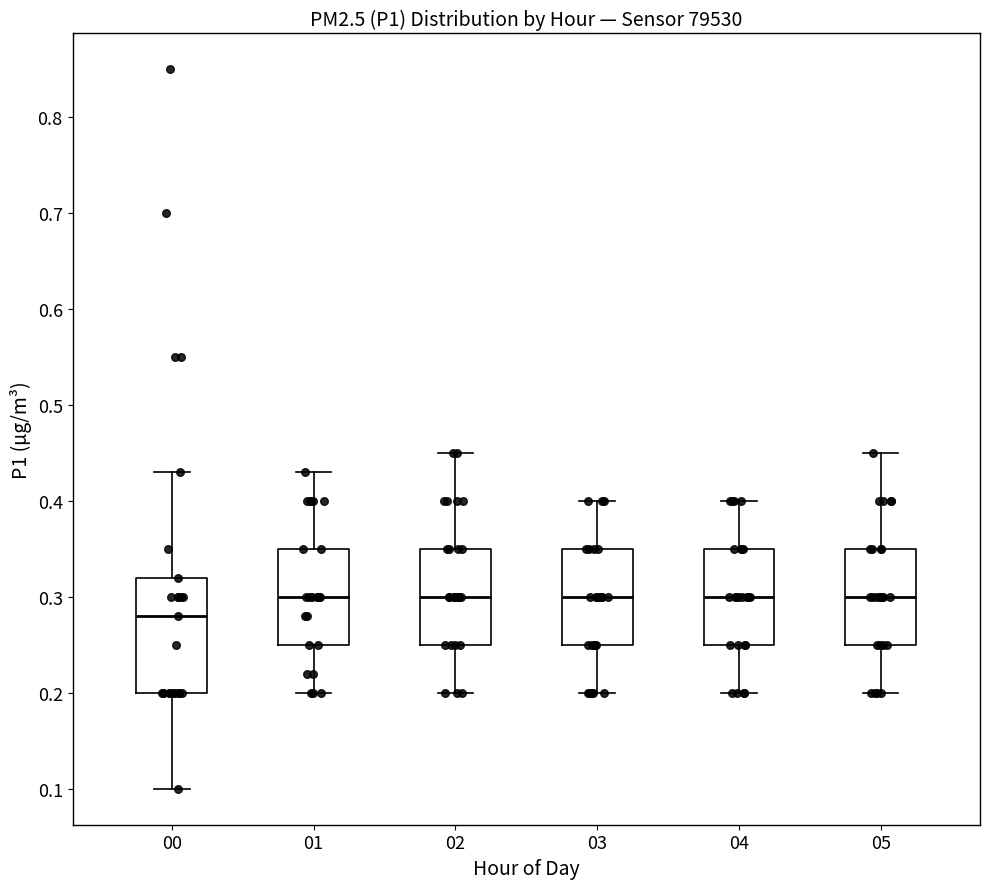

Which box's median line is the lowest?

00